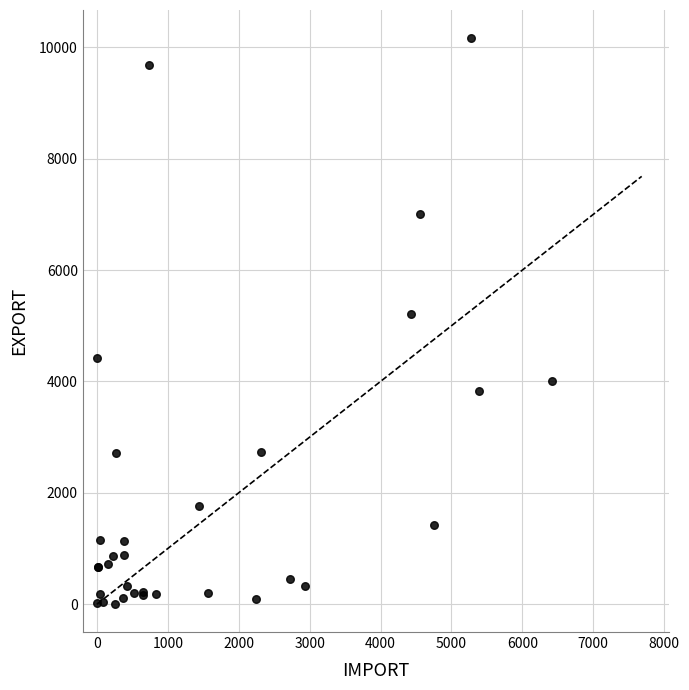

What Y value in the scatter plot is closest to 5086?

5213.0